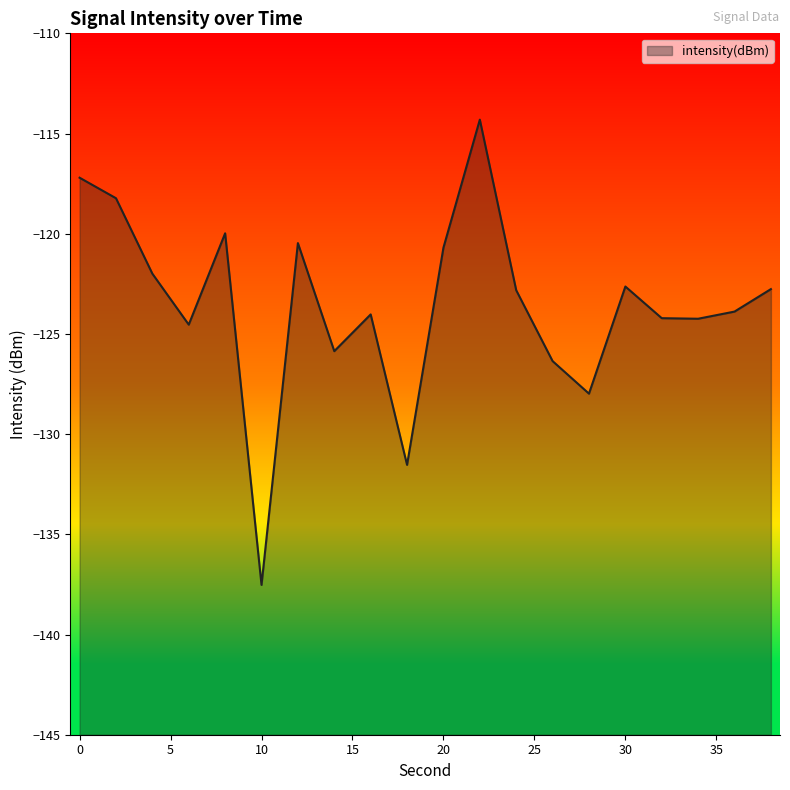

What is the change in value from 12 to 16?

-3.6